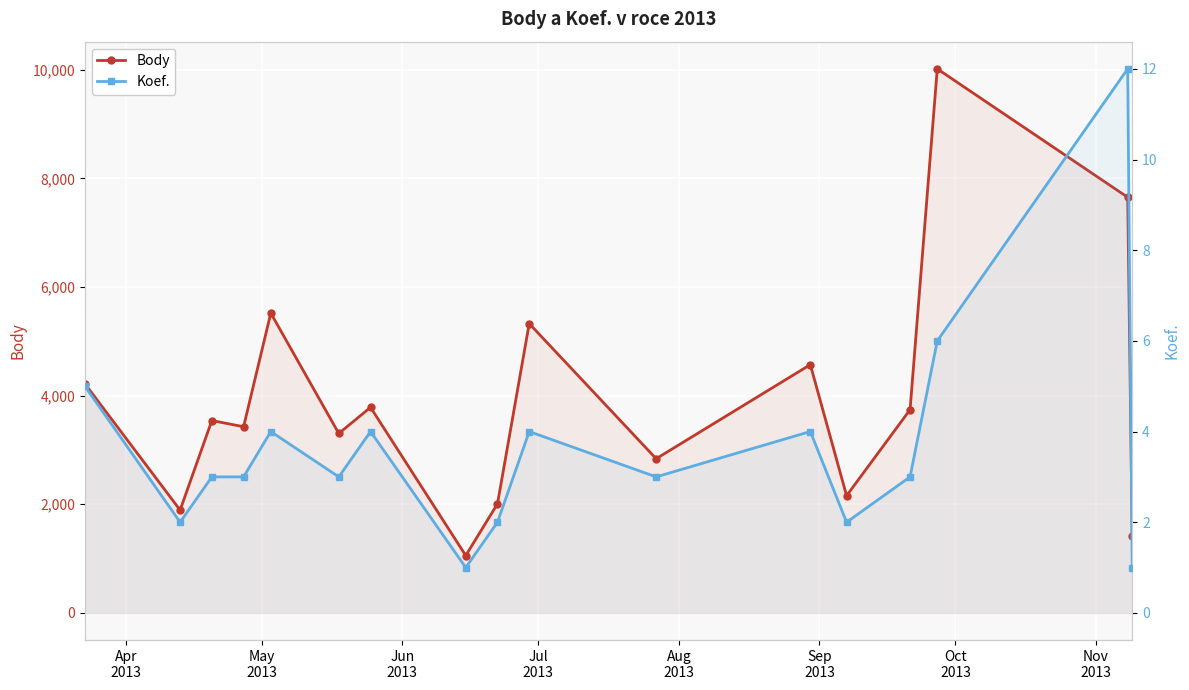

What is the sum of all Body values?

66458